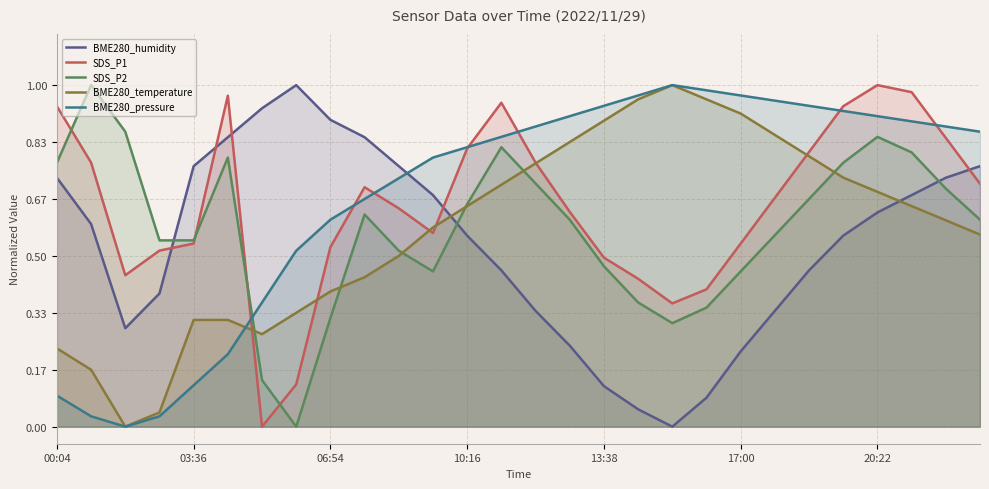

What are all the series names shown in the legend?

BME280_humidity, SDS_P1, SDS_P2, BME280_temperature, BME280_pressure